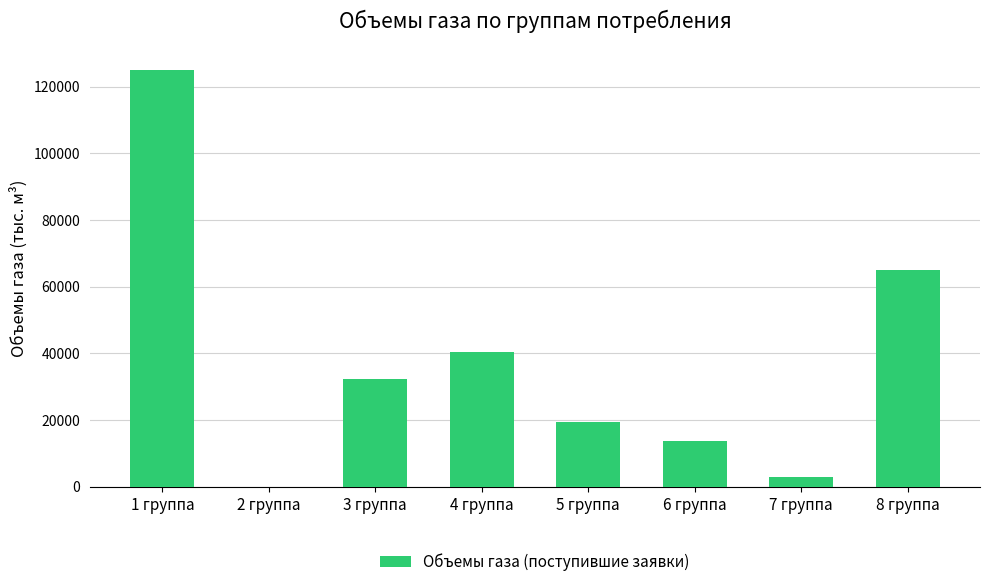

What is the greatest value displayed?

125000.0